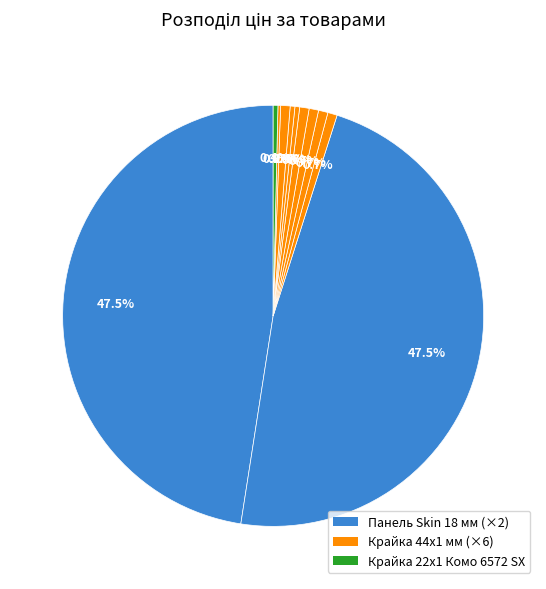

Which slice is the largest?

Панель Skin 18 мм. 2479 AR